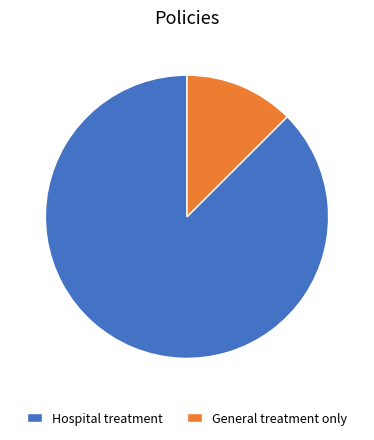

What is the largest slice in the pie chart?

Hospital treatment